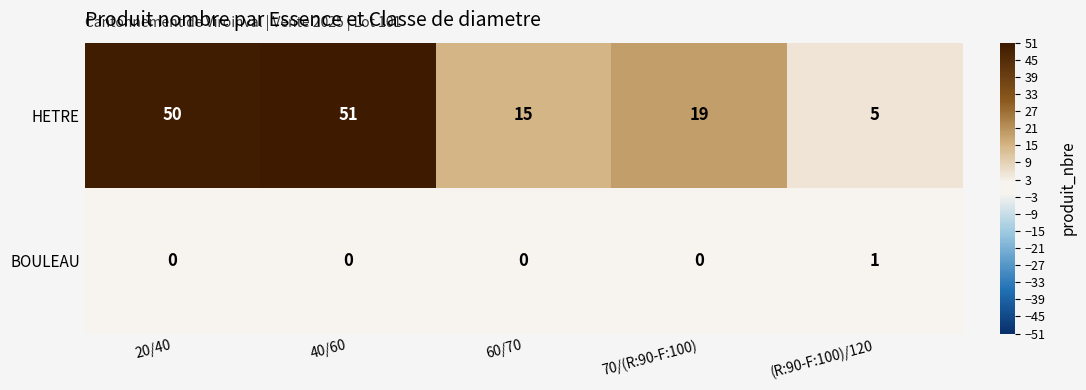

Rank the series by their average value, from lowest to highest.

BOULEAU, HETRE